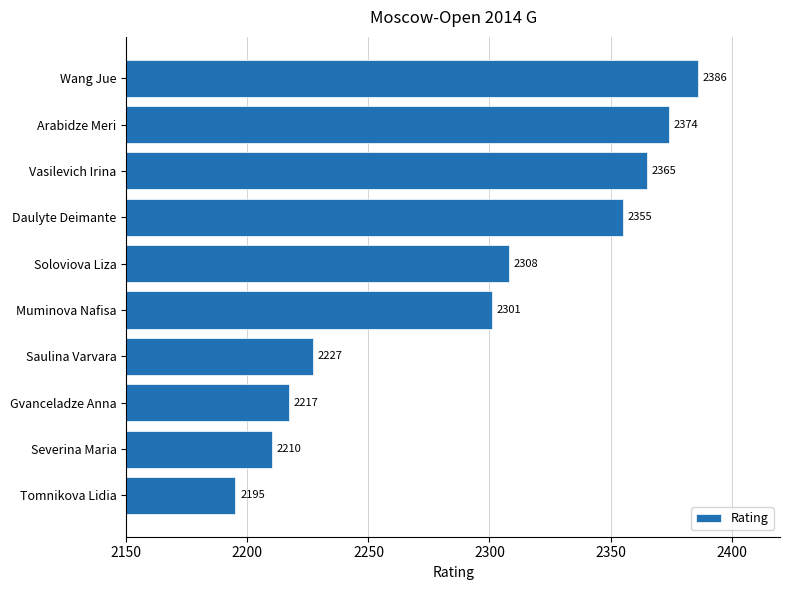

Reading top to bottom, transcribe all the data shown in this chart.

2386	2374	2365	2355	2308	2301	2227	2217	2210	2195